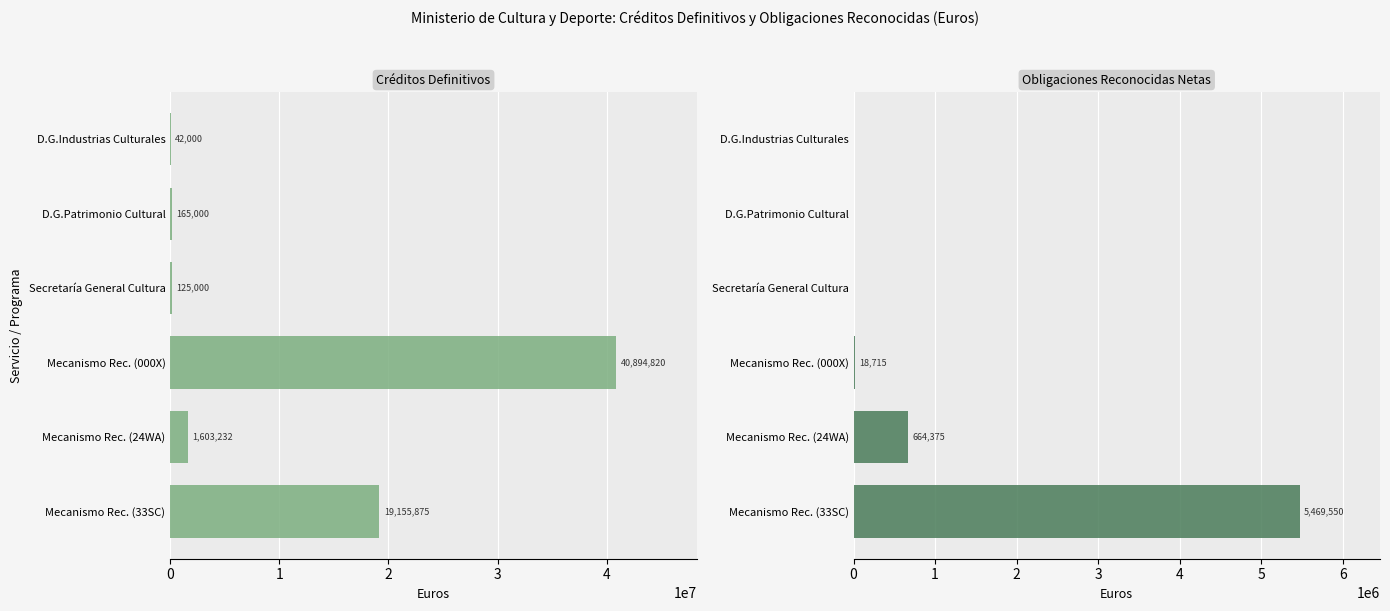

What is the sum of the Créditos Definitivos values at Mecanismo Rec. (000X) and Secretaría General Cultura?

41019819.6